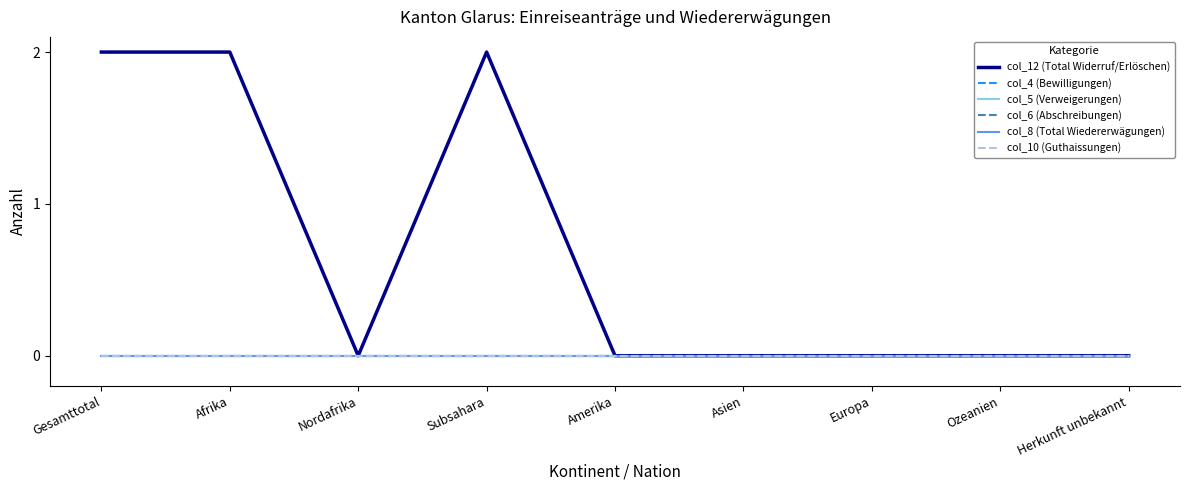

At which category is the sum across all series the highest?

Gesamttotal